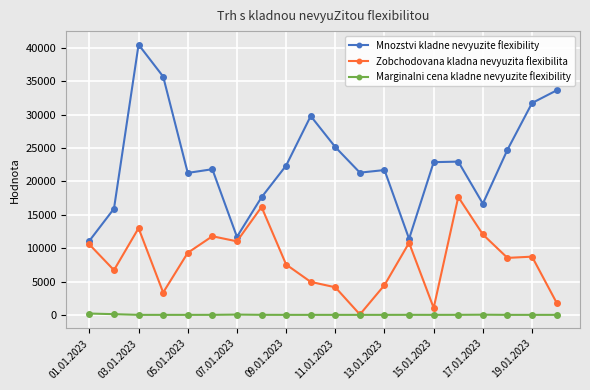

At how many categories does at least one series exceed 13666?

17